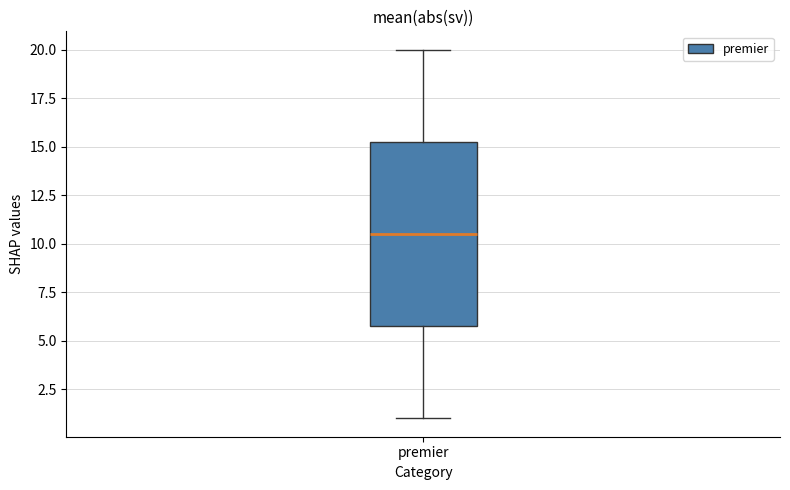

Transcribe this box plot: give where the median line is, the range the box spans, and where the two whiskers end, as read against the y-axis. The values are not printed on the chart, so give them approximately, as read against the axis.

median 10.5, box 6.0 to 15.5, whiskers 1.0 to 20.0